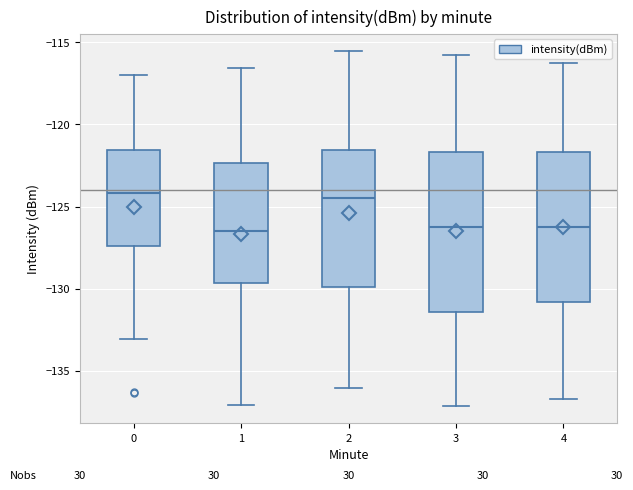

Reading left to right, transcribe this box plot: for each box, give where its median line is, the range the box spans, and where its two whiskers end, as read against the y-axis. The values are not printed on the chart, so give them approximately, as read against the axis.

0: median -124.0, box -127.5 to -121.5, whiskers -133.0 to -117.0
1: median -126.5, box -129.5 to -122.5, whiskers -137.0 to -116.5
2: median -124.5, box -130.0 to -121.5, whiskers -136.0 to -115.5
3: median -126.0, box -131.5 to -121.5, whiskers -137.0 to -116.0
4: median -126.5, box -131.0 to -121.5, whiskers -136.5 to -116.5